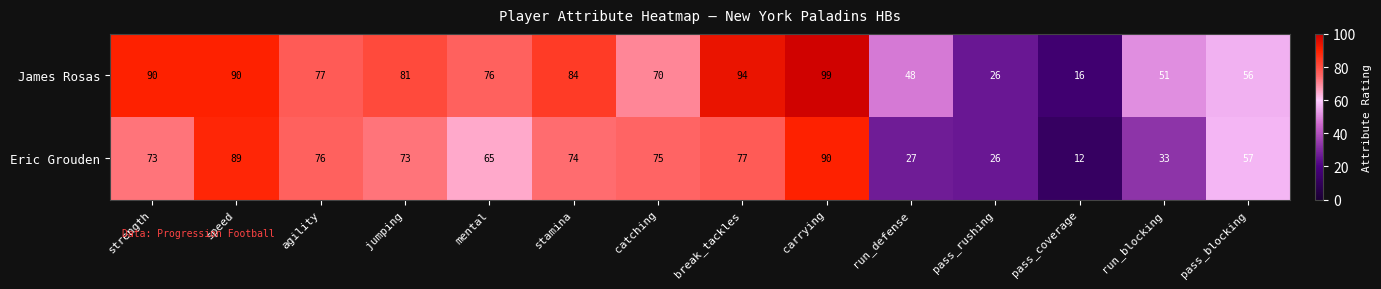

True or false: James Rosas has a value of 74 at run_blocking.

False